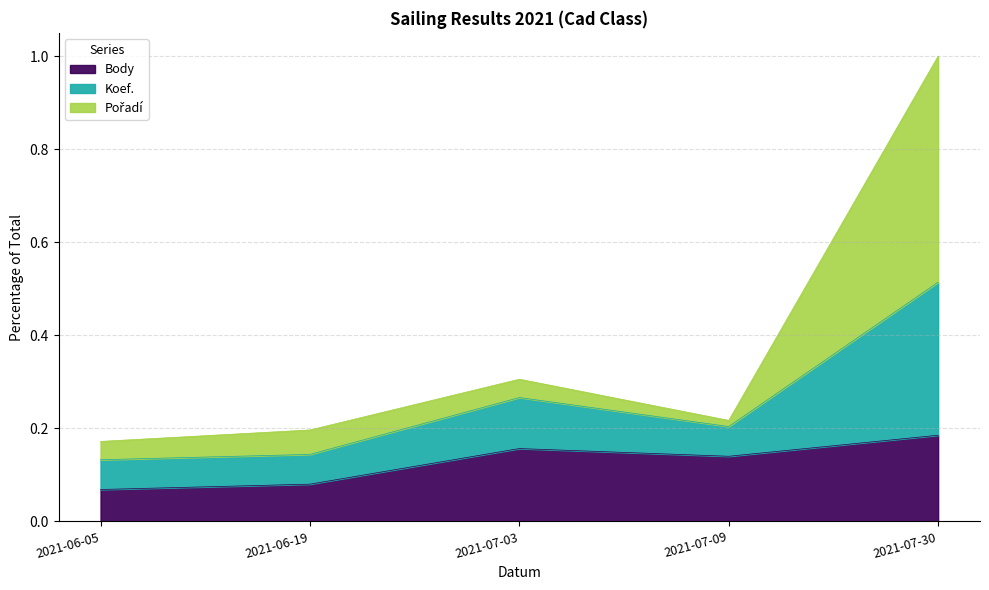

Which series has the largest total across all categories?

Koef.